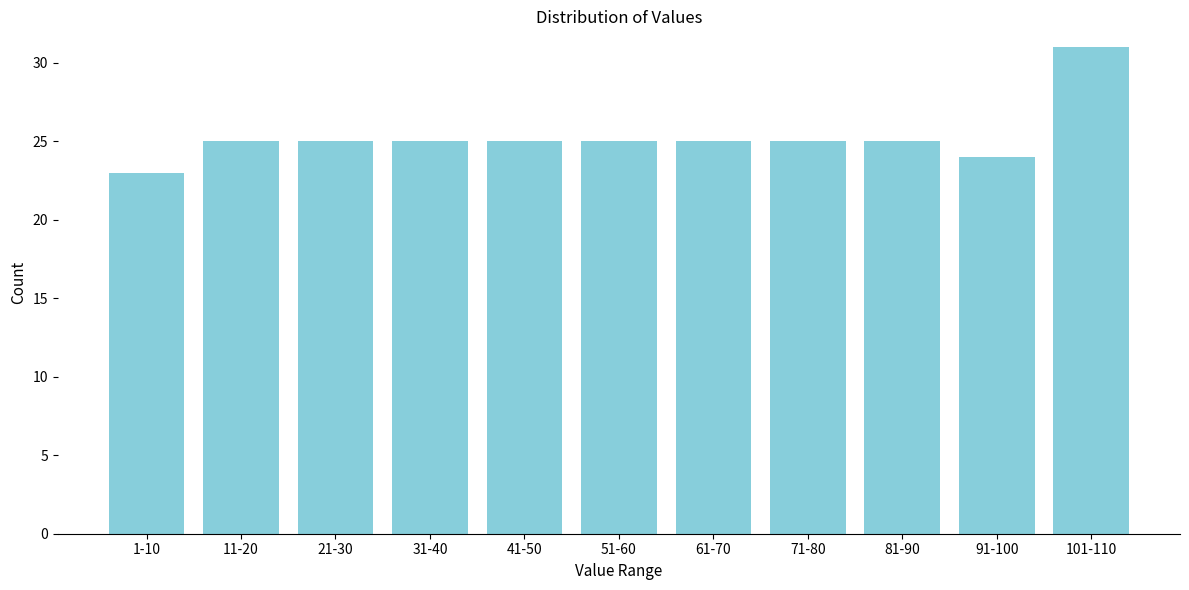

Reading left to right, extract all data points from this chart.

23	25	25	25	25	25	25	25	25	24	31